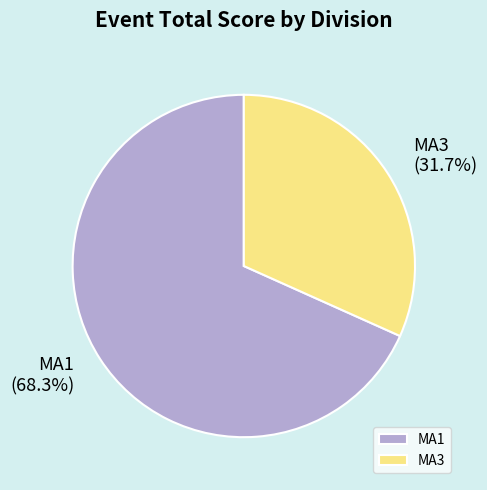

Which category has the smallest portion of the pie?

MA3